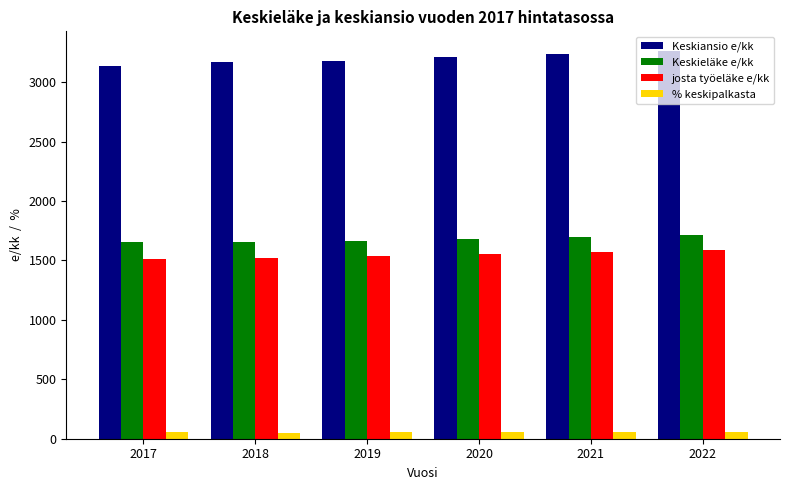

At how many categories does at least one series exceed 2944?

6